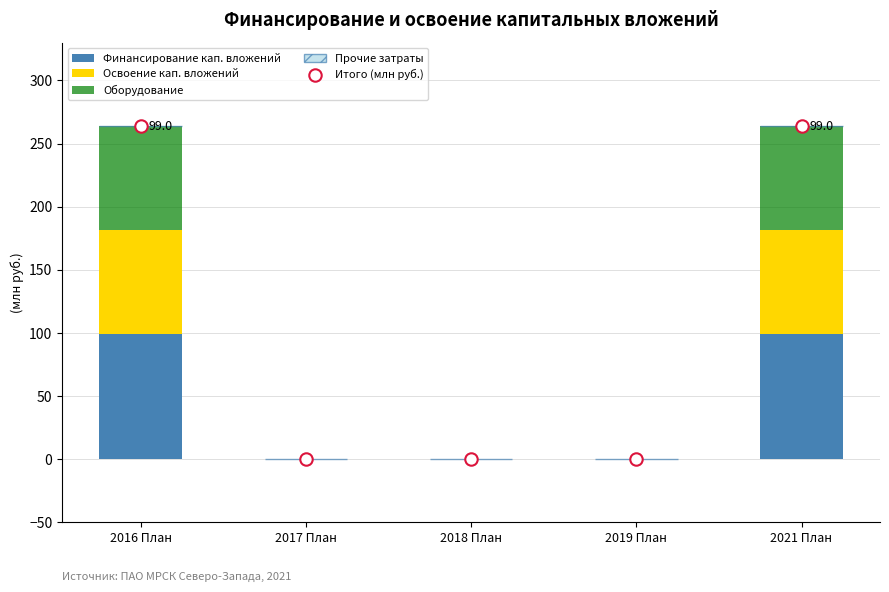

What is the total value across all series at 2016 План?

528.0